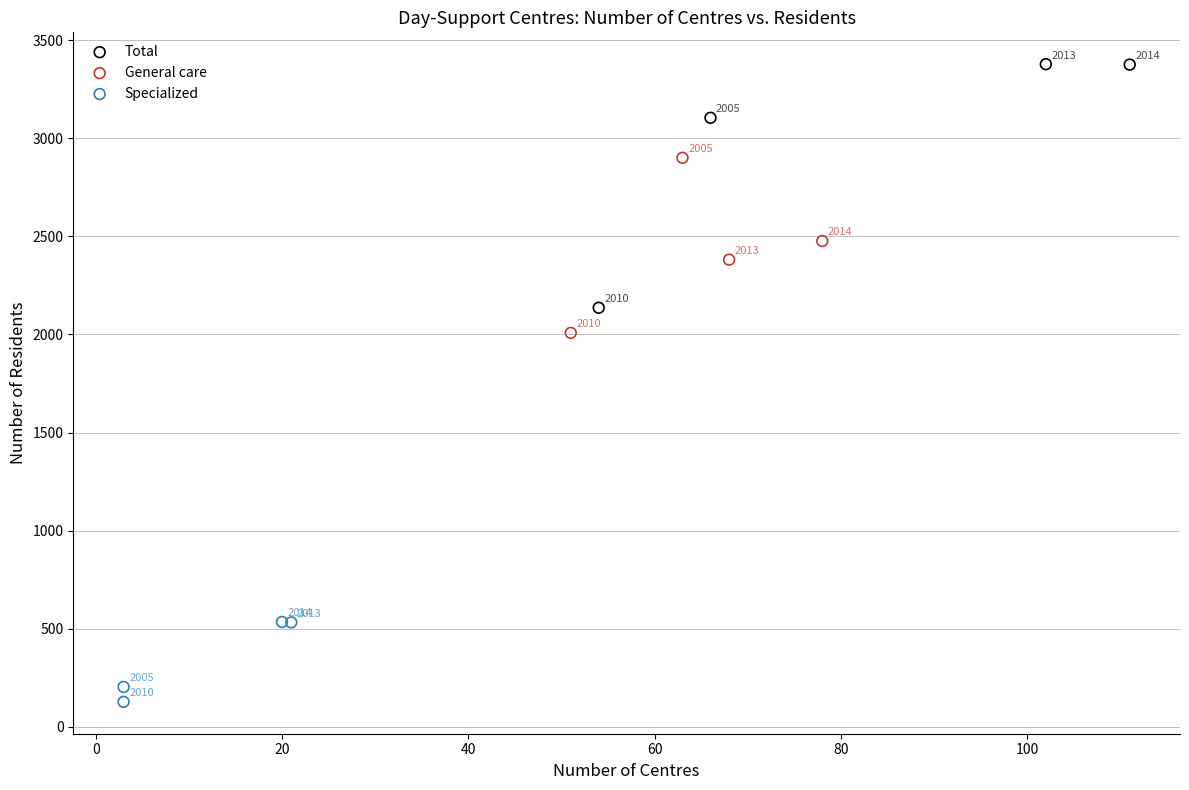

Which series has the largest Y range (max minus min)?

Total